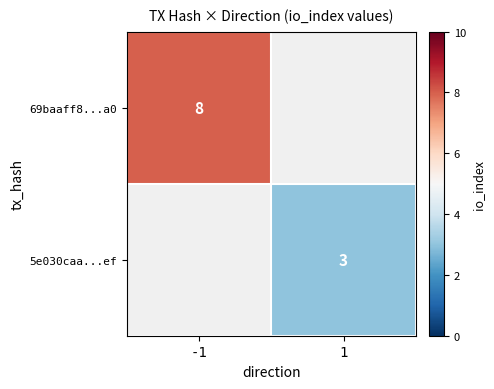

Is it true that 69baaff8...a0 equals 11 at -1?

False